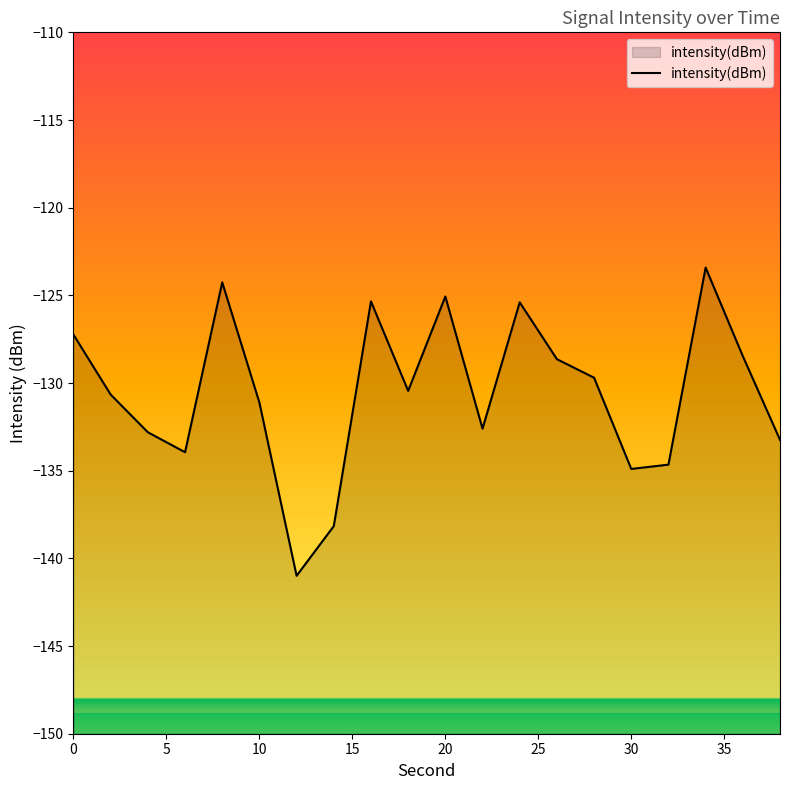

Reading left to right, transcribe all the data shown in this chart.

-127.2	-130.7	-132.8	-133.9	-124.3	-131.1	-141.0	-138.2	-125.3	-130.4	-125.1	-132.6	-125.4	-128.6	-129.7	-134.9	-134.7	-123.4	-128.5	-133.2